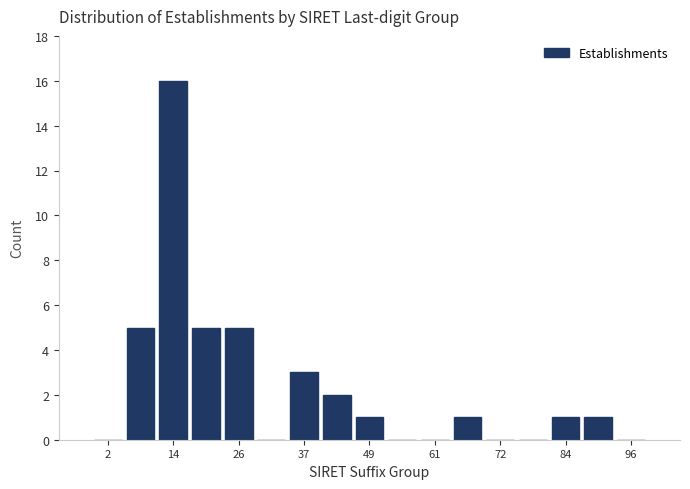

Around what value on the x-axis is the tallest bar? Give the approximate position of its centre, as read against the axis.

14